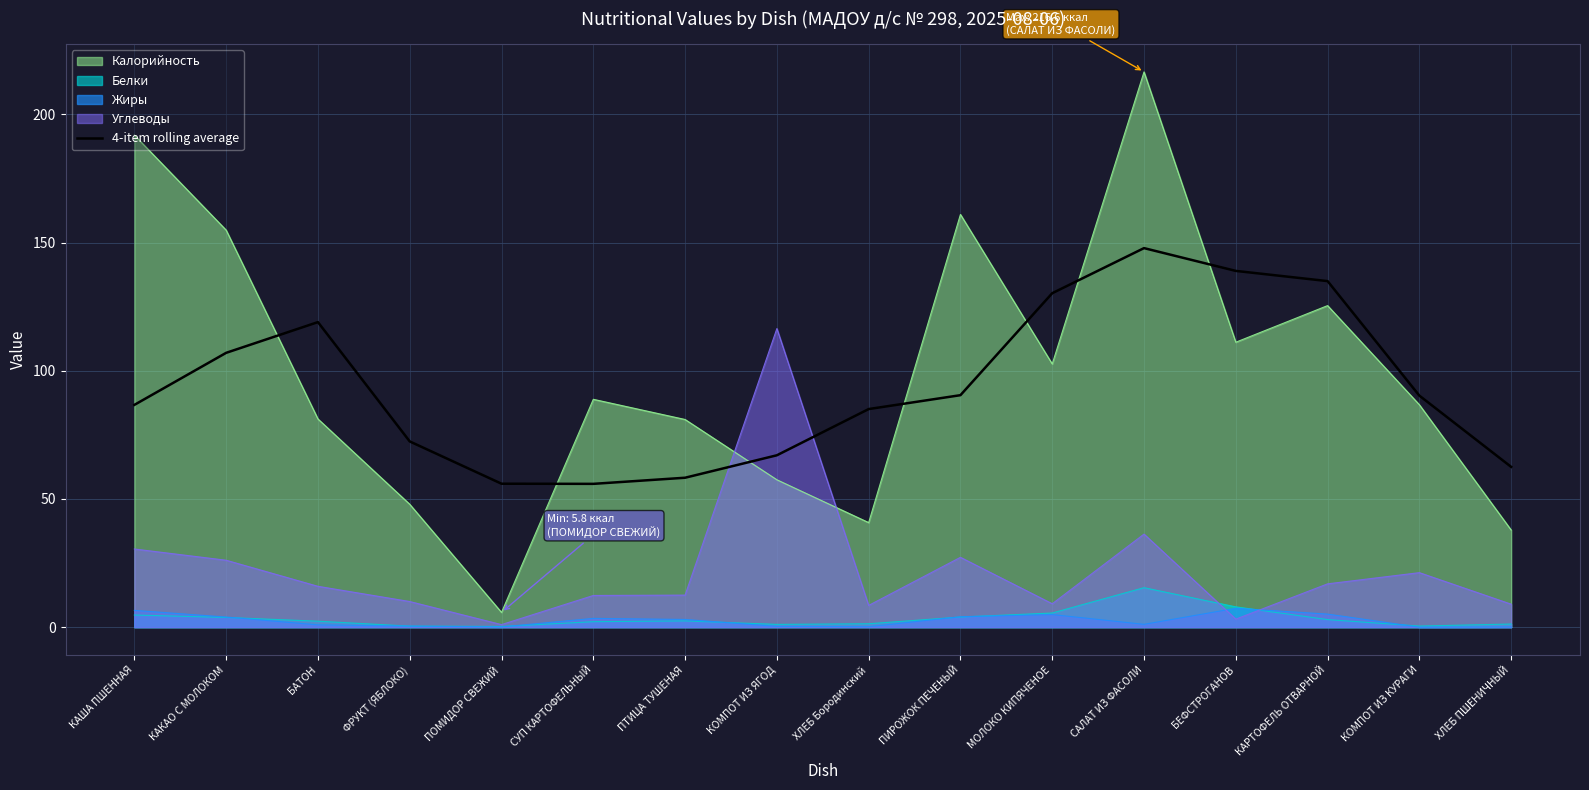

The value at КОМПОТ ИЗ ЯГОД is 67.0. True or false?

True